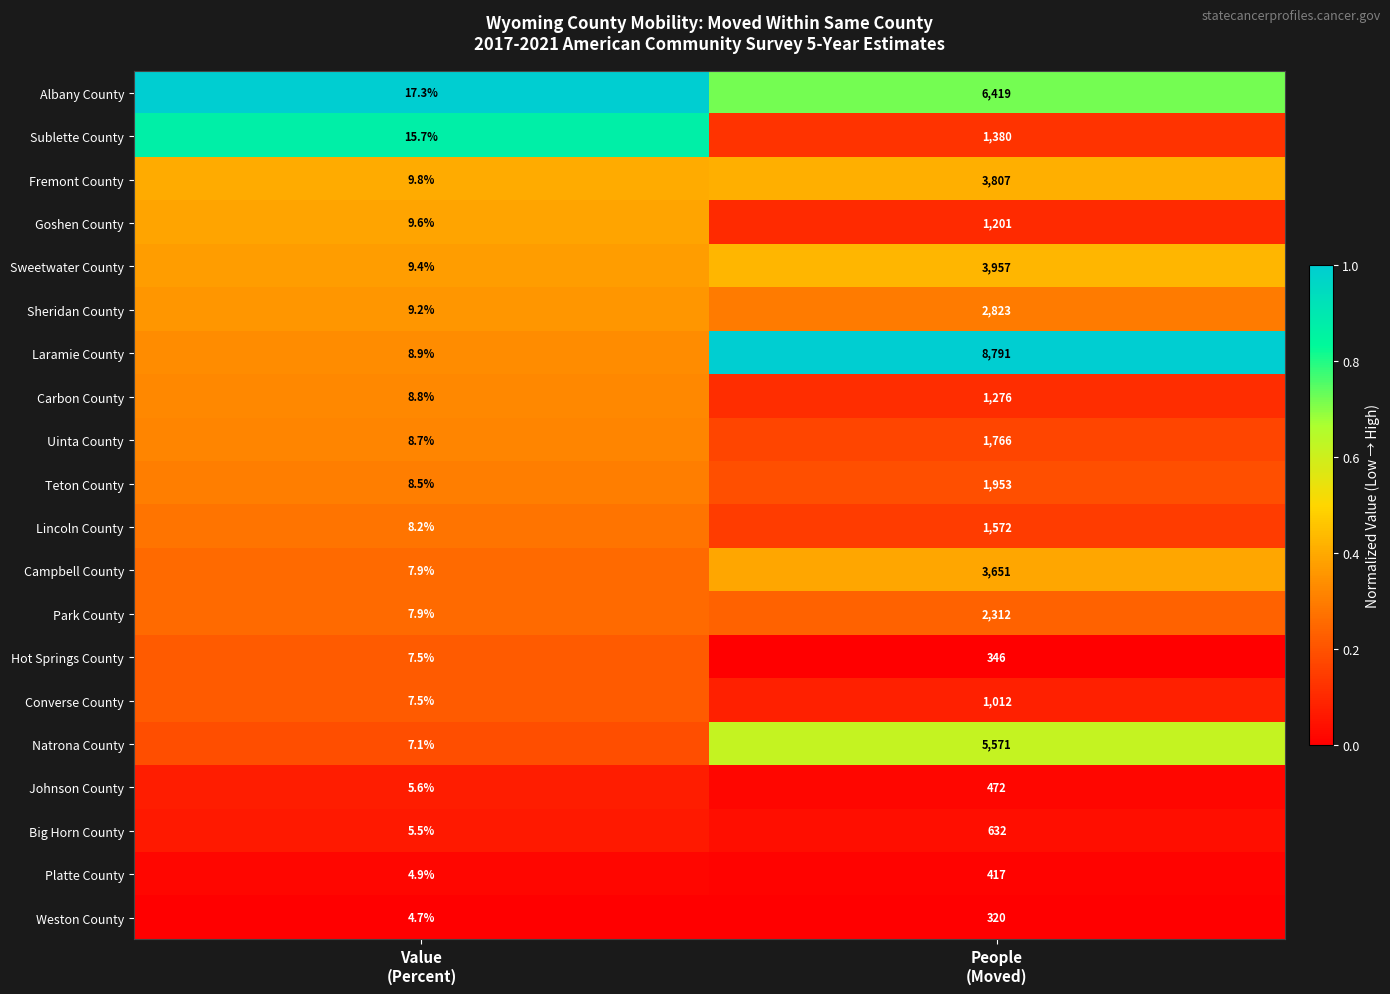

What is the difference between the maximum and minimum values in the Lincoln County series?

1563.8